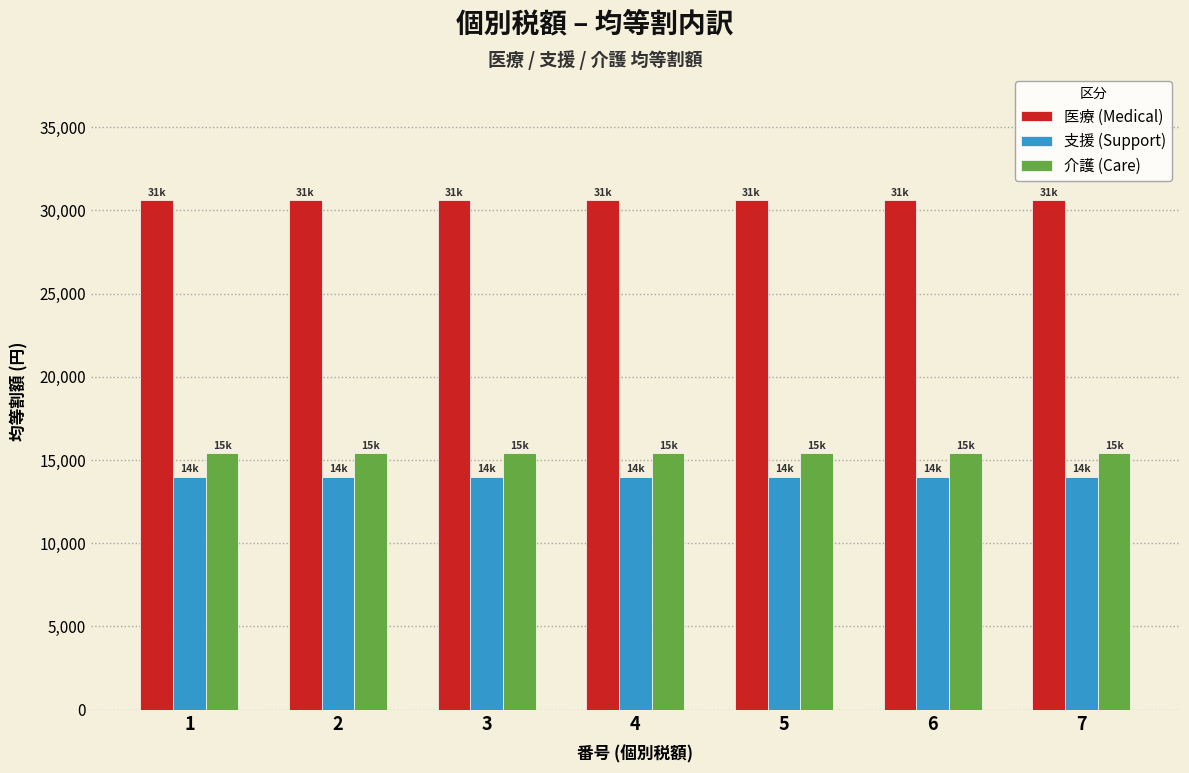

What is the sum of all 支援 (Support) values?

98000